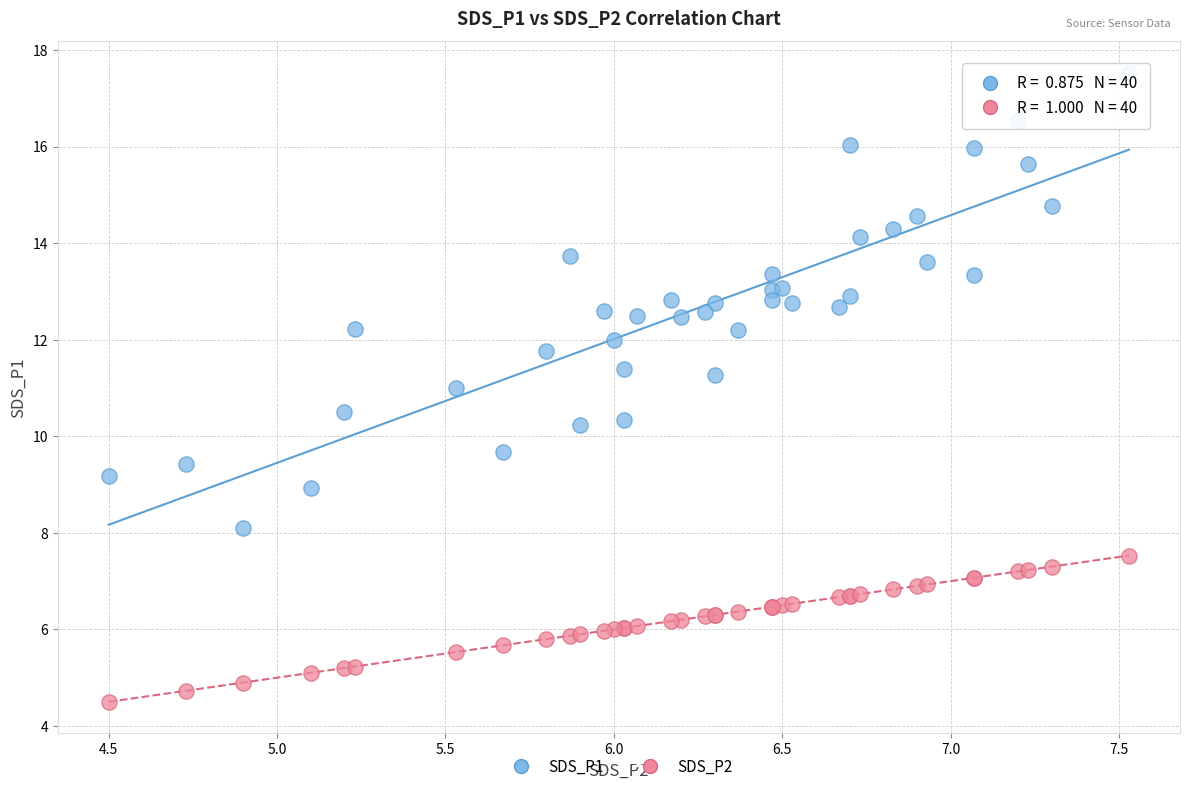

What are all the series names shown in the legend?

SDS_P1, SDS_P2